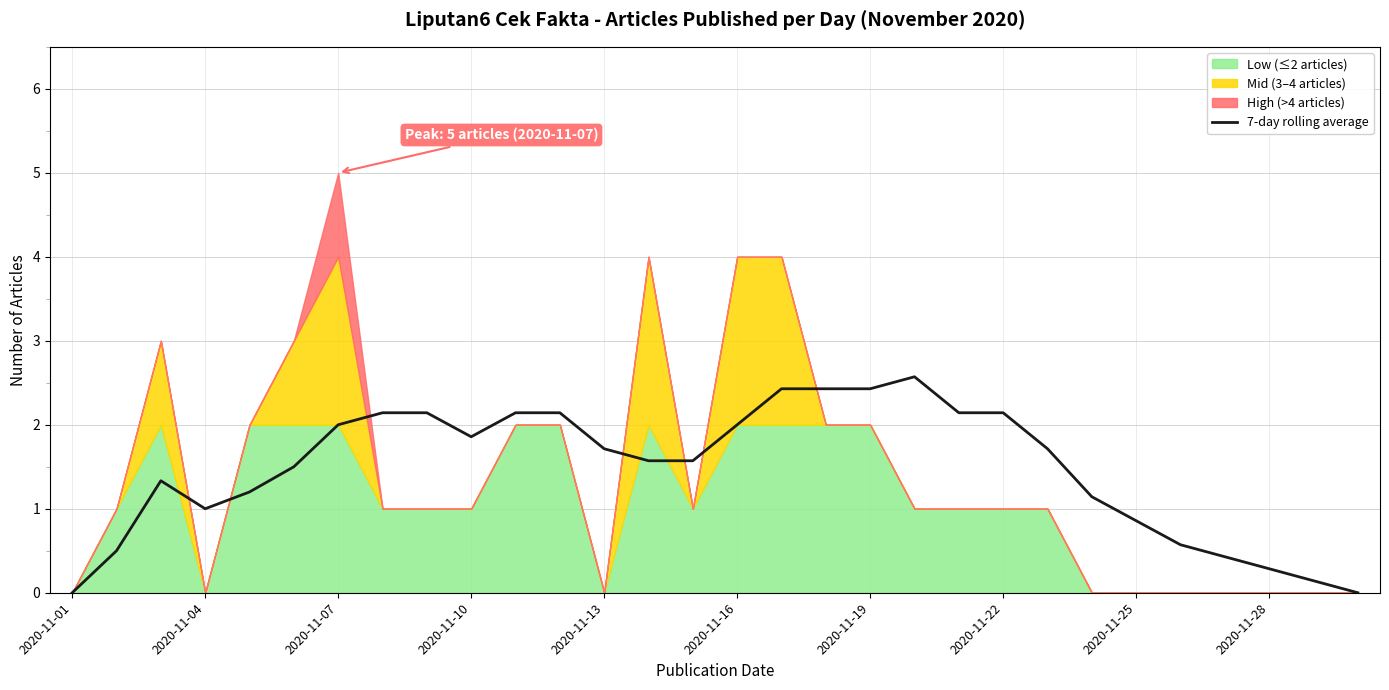

Is it true that the value at 16 is 4.2?

False